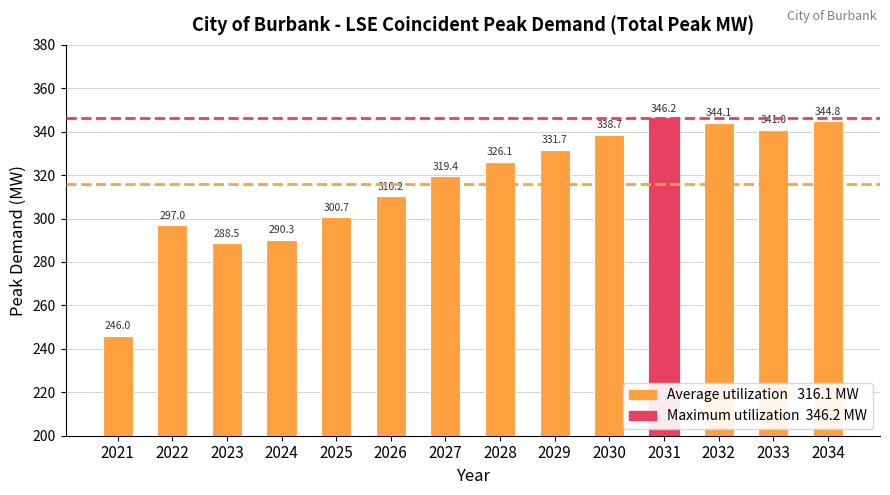

Reading left to right, list all the values displayed in this chart.

2021=246.0	2022=297.0	2023=288.5	2024=290.3	2025=300.7	2026=310.2	2027=319.4	2028=326.1	2029=331.7	2030=338.7	2031=346.2	2032=344.1	2033=341.0	2034=344.8